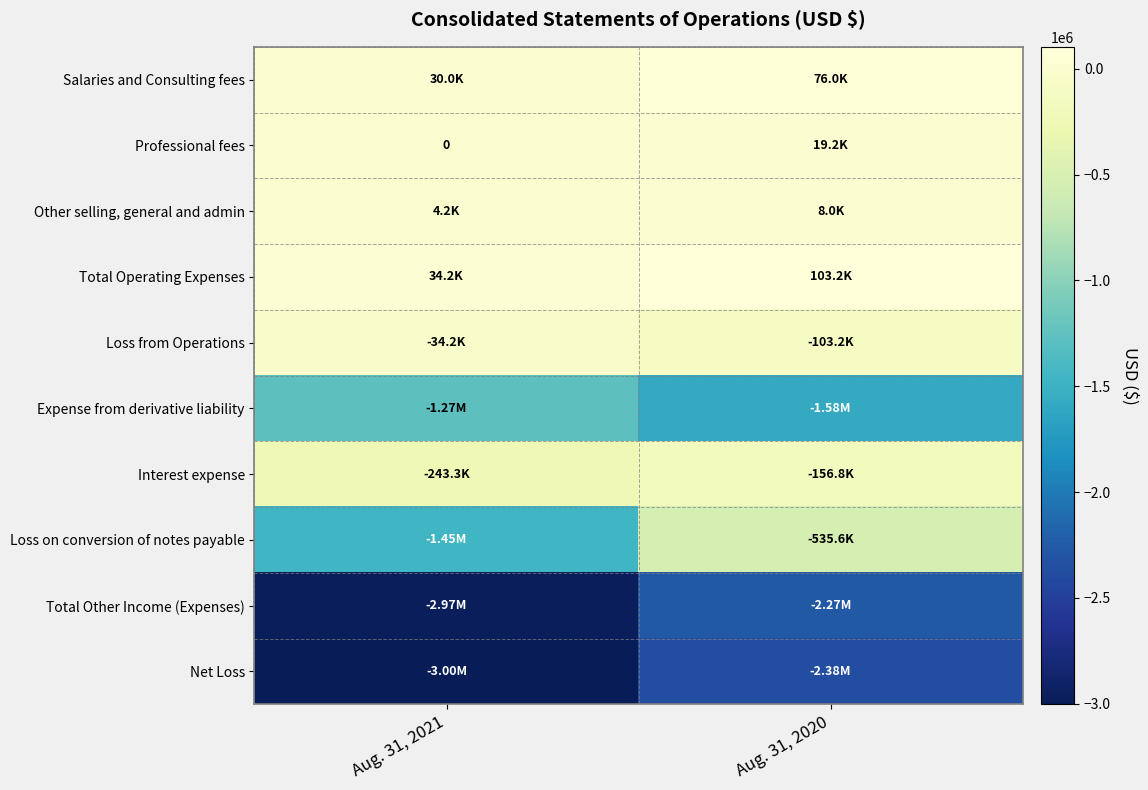

At which category does the chart reach its minimum across all series?

Aug. 31, 2021